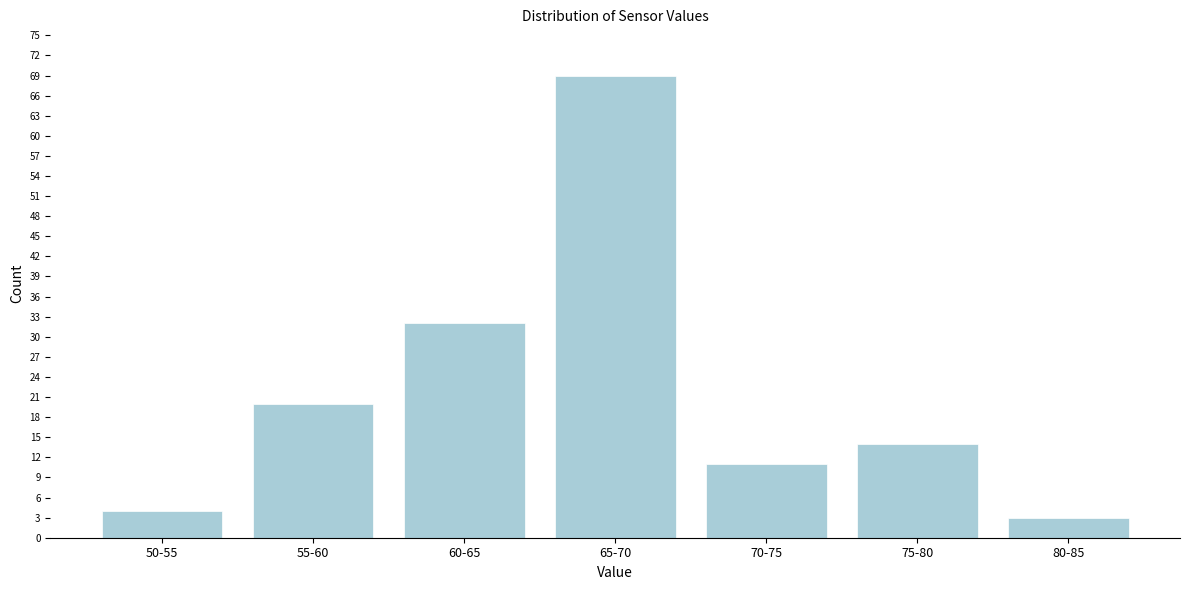

Reading left to right, what are all the values shown in this chart?

50-55=4	55-60=20	60-65=32	65-70=69	70-75=11	75-80=14	80-85=3